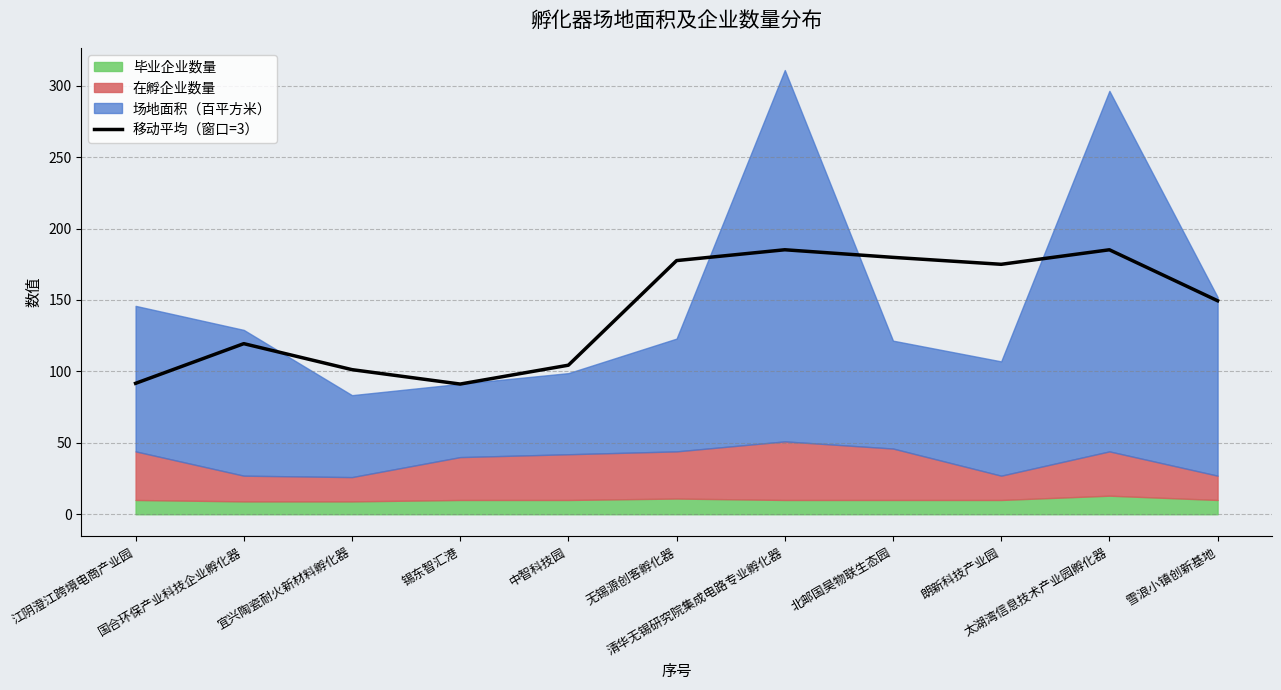

The chart shows a value of 101.2 at 宜兴陶瓷耐火新材料孵化器. True or false?

True